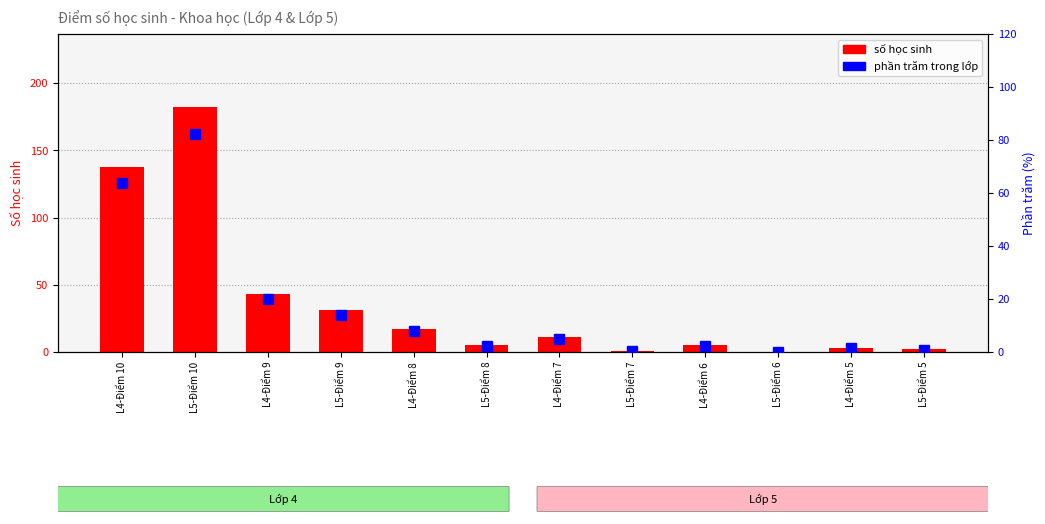

At L4-Điểm 10, list the series in order from smallest to largest.

phần trăm trong lớp, số học sinh